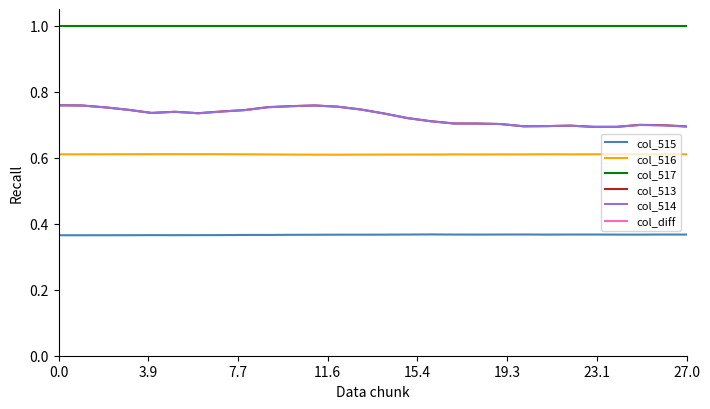

True or false: col_515 and col_517 intersect in this chart.

False